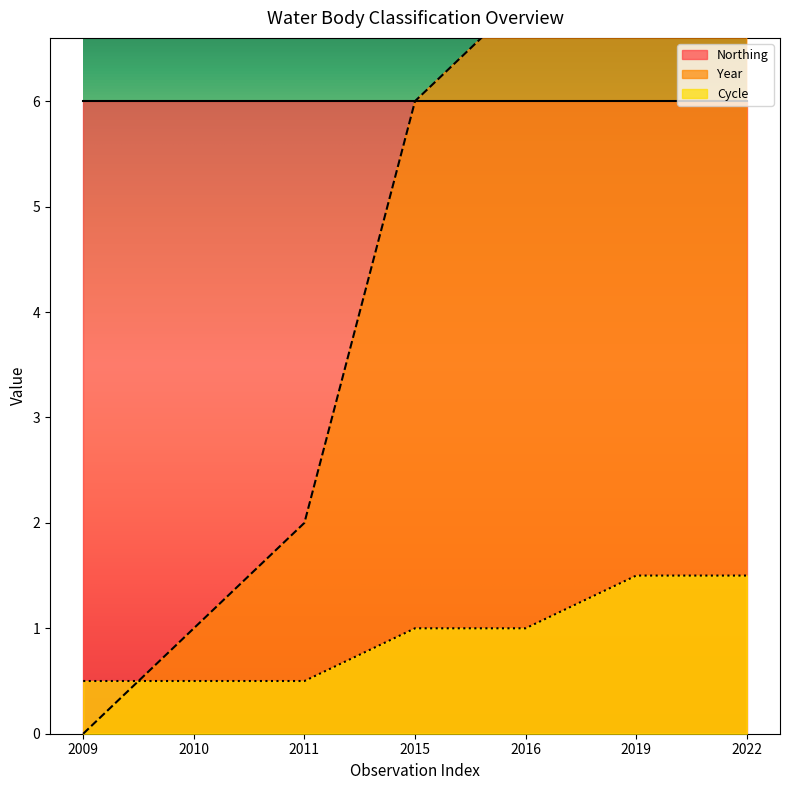

The value of Cycle at 2011 is 0.7. True or false?

False